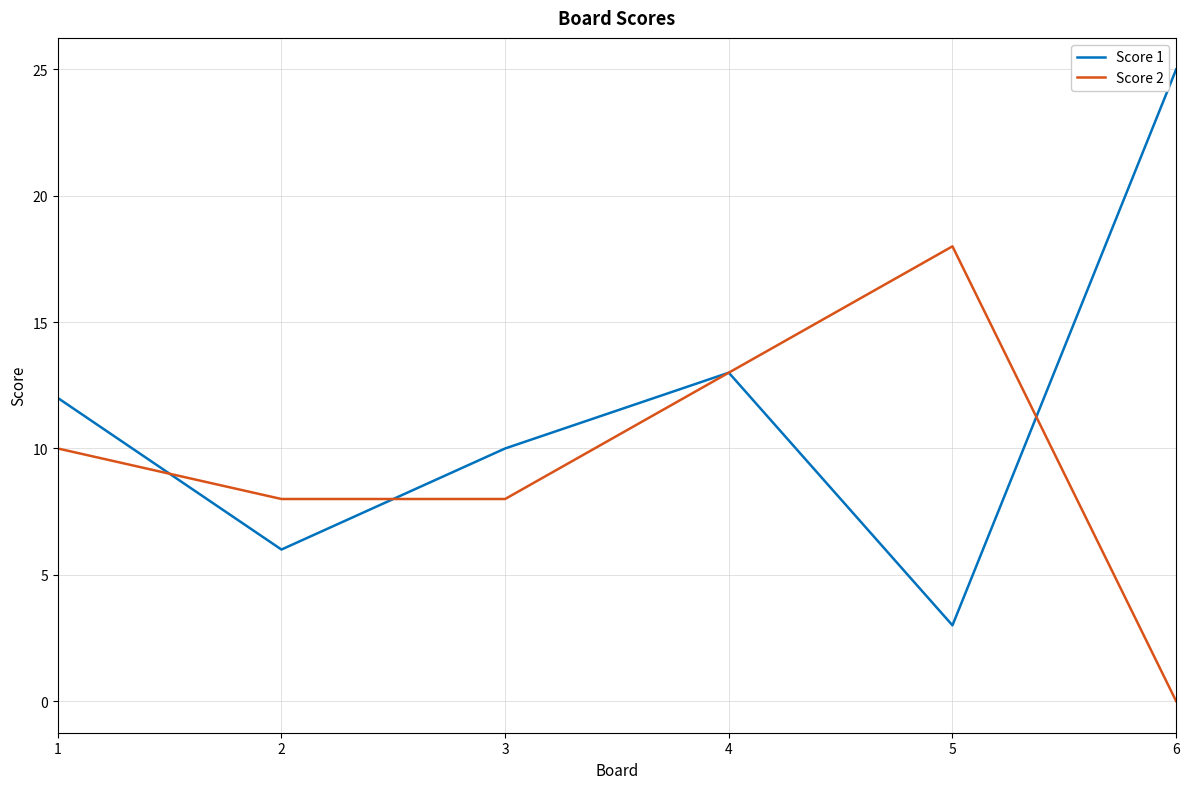

Is the value of Score 1 at 5 greater than the value of Score 2 at 3?

No